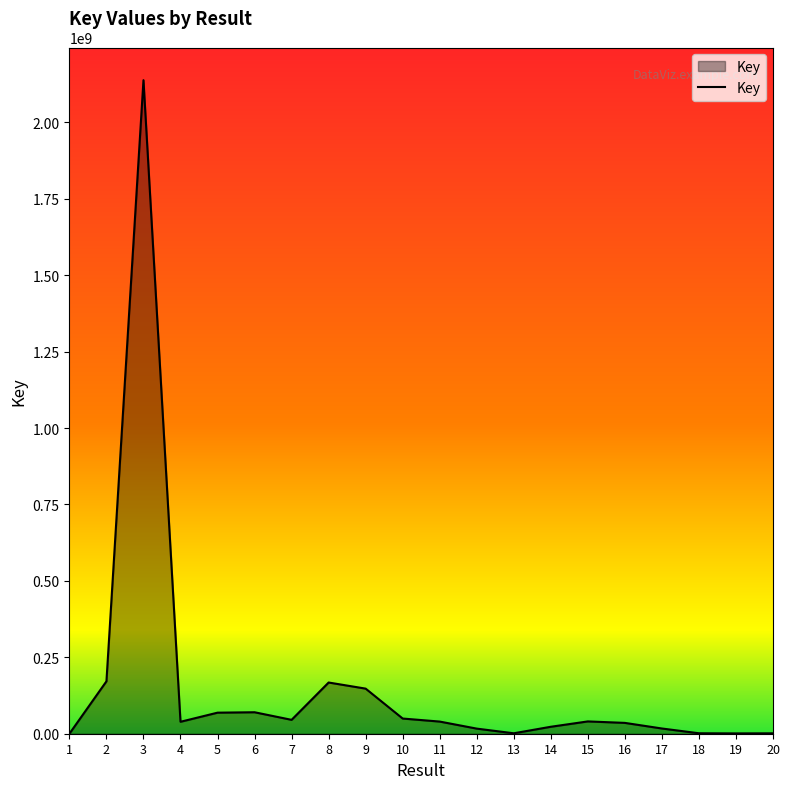

What is the difference between the values at 19 and 3?

2136664872